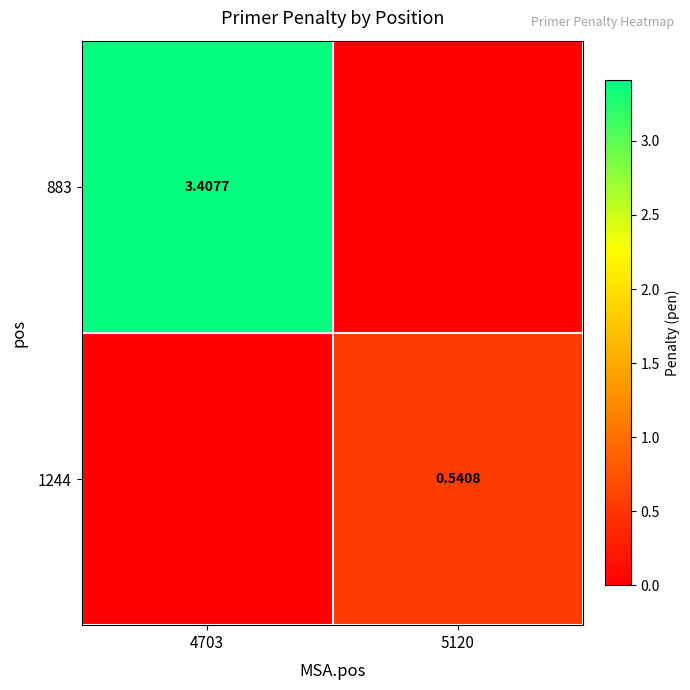

Count the 1244 values in the range 0 to 1.

2